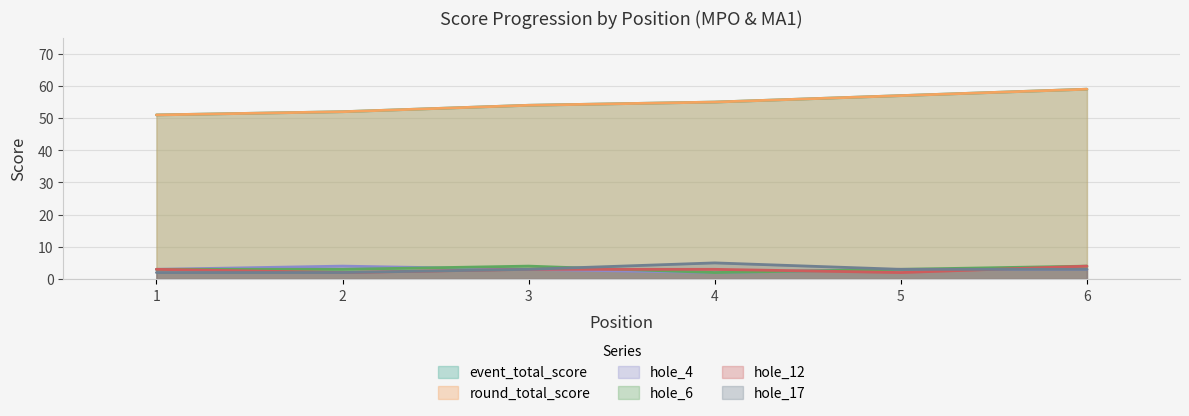

At which label does event_total_score first exceed 55?

5